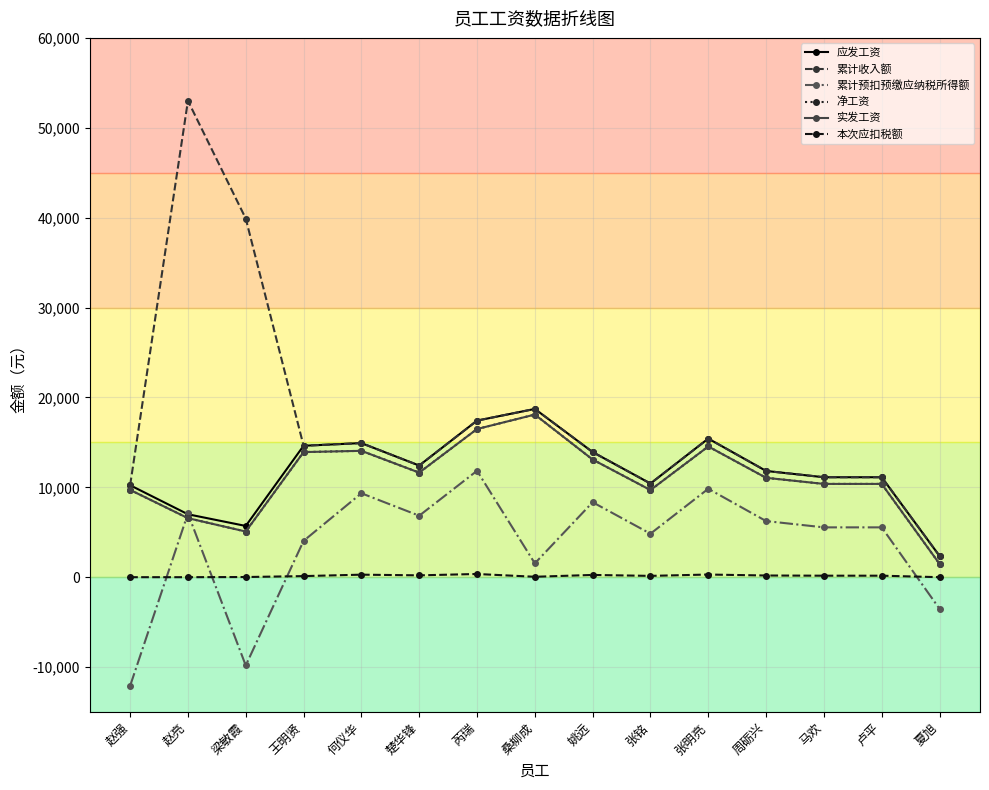

At how many categories does at least one series exceed 24046?

2